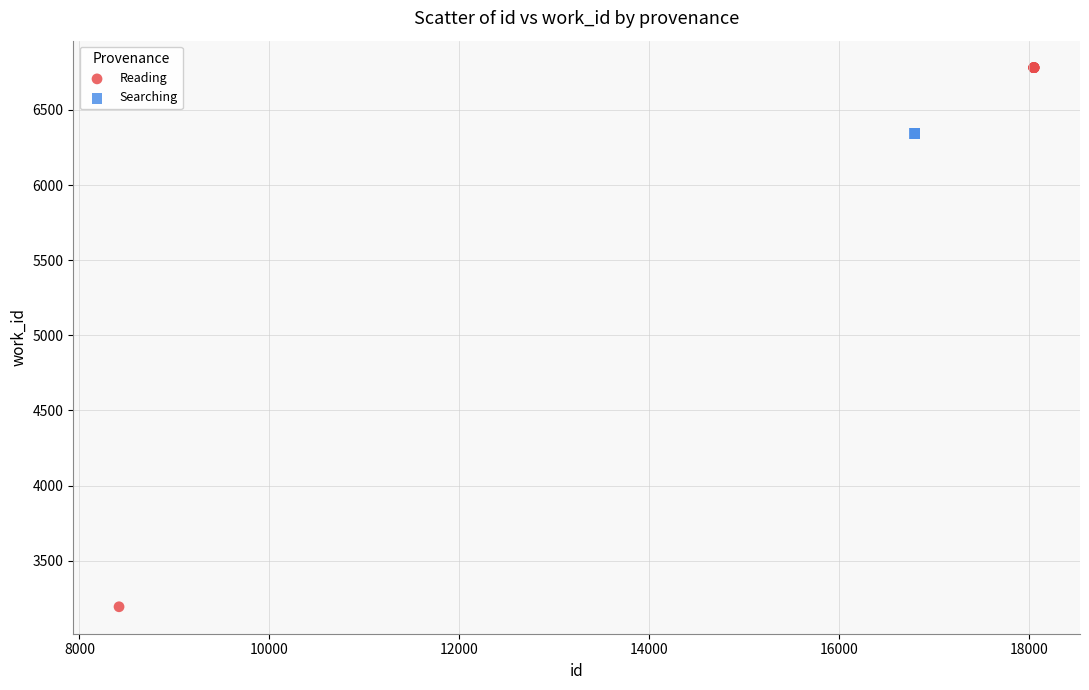

What are all the series names shown in the legend?

Reading, Searching